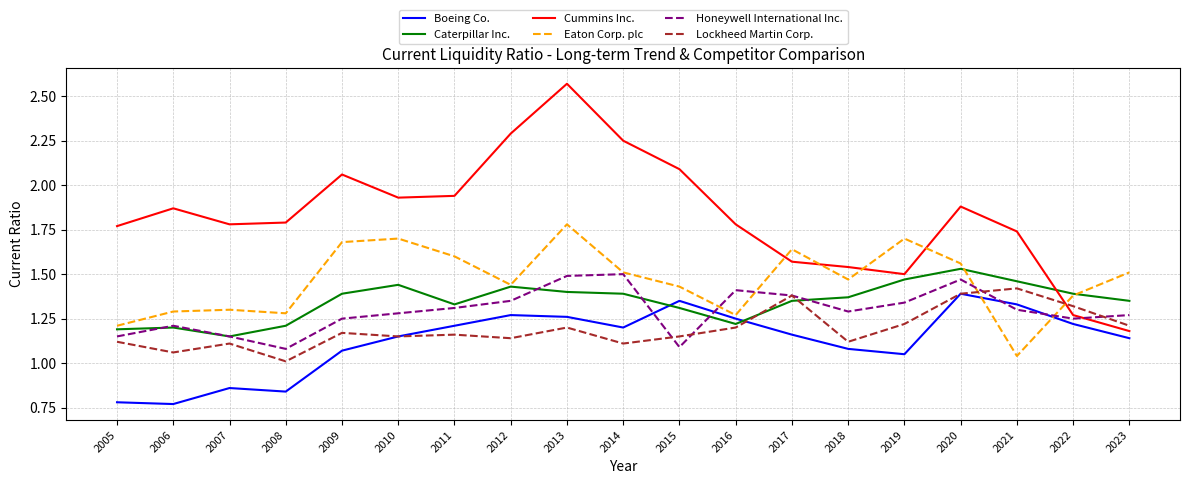

What is the total value across all series at 2011?

8.6